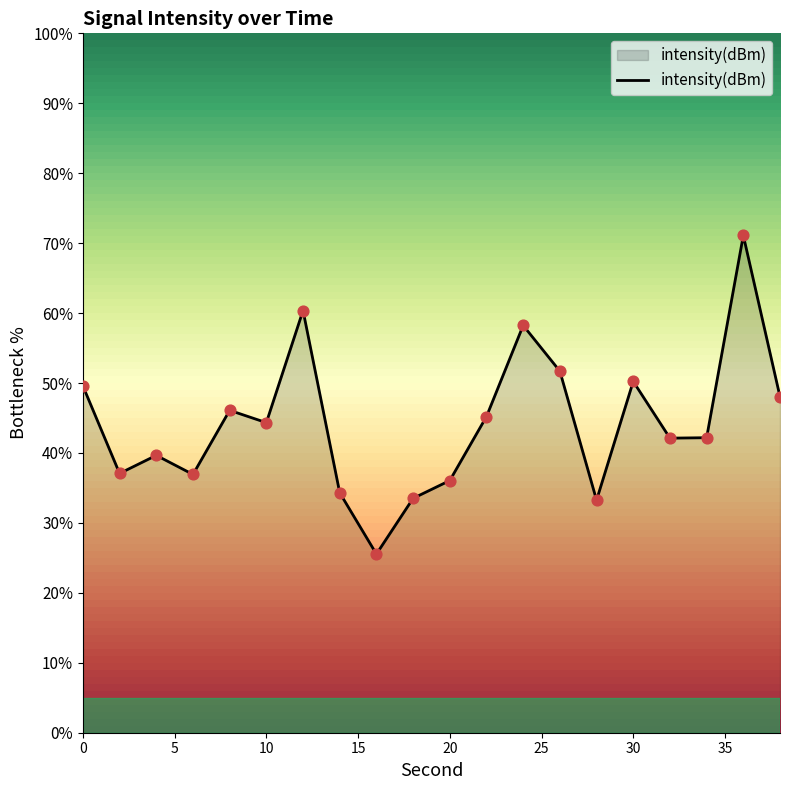

What is the maximum value shown in the chart?

71.1